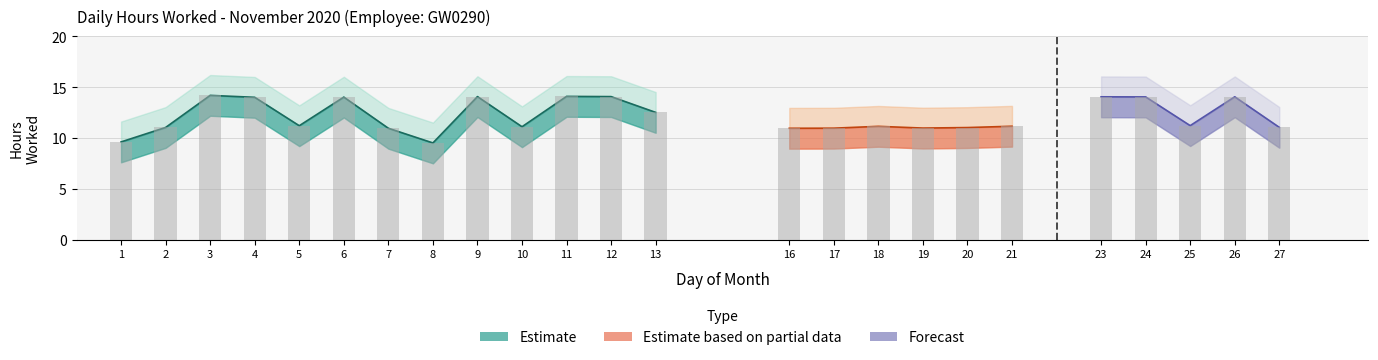

What is the average value of the Lower Bound series?

10.1